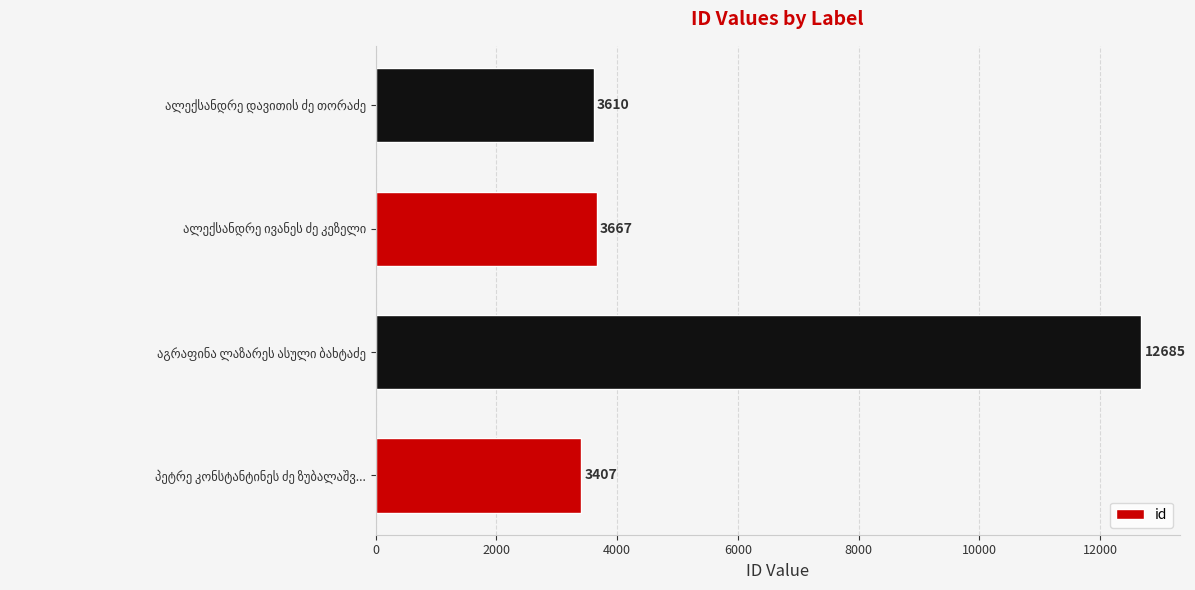

Reading bottom to top, transcribe all the data shown in this chart.

3407	12685	3667	3610